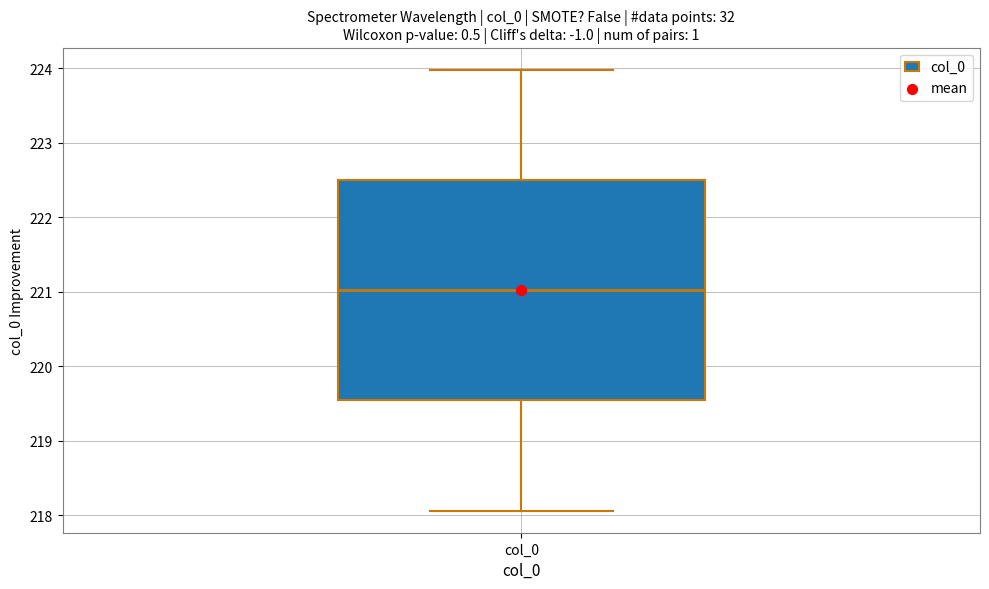

Where is the upper edge of the box for col_0 on the y-axis? The values are not printed on the chart, so give them approximately, as read against the axis.

222.5